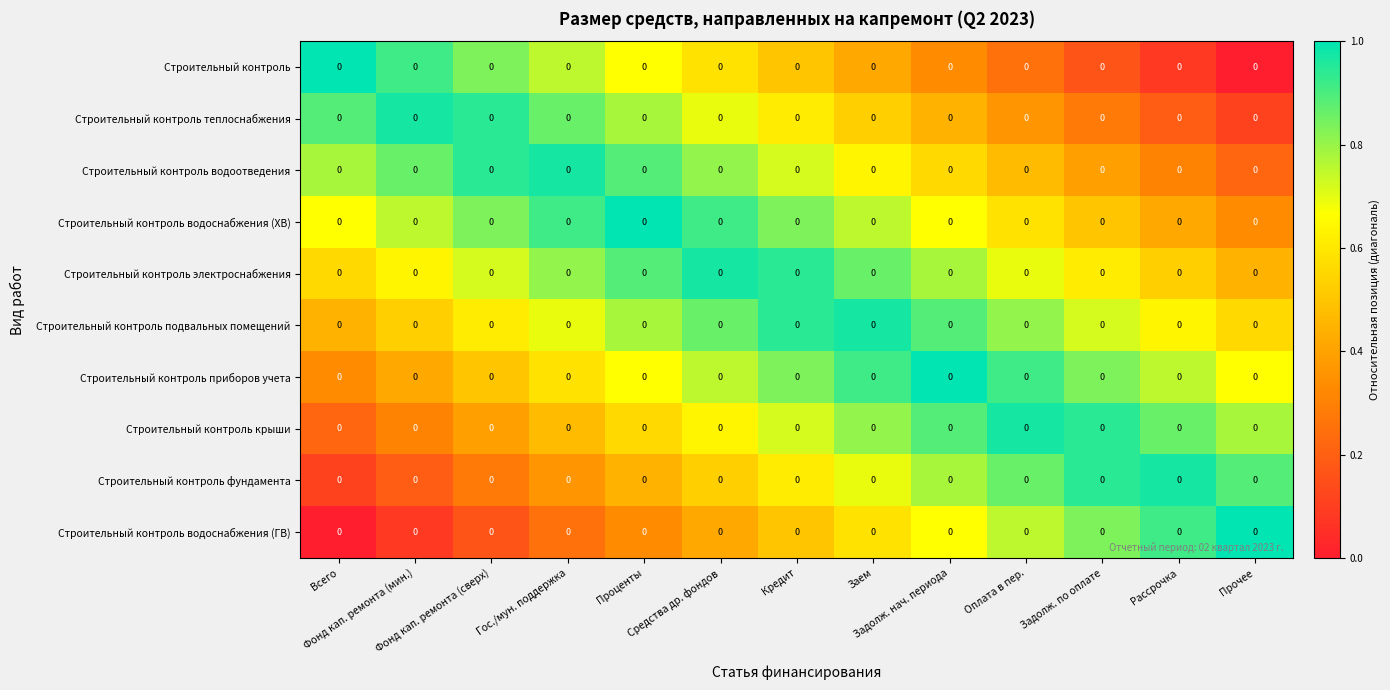

Reading left to right, extract all data points from this chart.

Строительный контроль: Всего=0.0	Фонд кап. ремонта (мин.)=0.0	Фонд кап. ремонта (сверх)=0.0	Гос./мун. поддержка=0.0	Проценты=0.0	Средства др. фондов=0.0	Кредит=0.0	Заем=0.0	Задолж. нач. периода=0.0	Оплата в пер.=0.0	Задолж. по оплате=0.0	Рассрочка=0.0	Прочее=0.0
Строительный контроль теплоснабжения: Всего=0.0	Фонд кап. ремонта (мин.)=0.0	Фонд кап. ремонта (сверх)=0.0	Гос./мун. поддержка=0.0	Проценты=0.0	Средства др. фондов=0.0	Кредит=0.0	Заем=0.0	Задолж. нач. периода=0.0	Оплата в пер.=0.0	Задолж. по оплате=0.0	Рассрочка=0.0	Прочее=0.0
Строительный контроль водоотведения: Всего=0.0	Фонд кап. ремонта (мин.)=0.0	Фонд кап. ремонта (сверх)=0.0	Гос./мун. поддержка=0.0	Проценты=0.0	Средства др. фондов=0.0	Кредит=0.0	Заем=0.0	Задолж. нач. периода=0.0	Оплата в пер.=0.0	Задолж. по оплате=0.0	Рассрочка=0.0	Прочее=0.0
Строительный контроль водоснабжения (ХВ): Всего=0.0	Фонд кап. ремонта (мин.)=0.0	Фонд кап. ремонта (сверх)=0.0	Гос./мун. поддержка=0.0	Проценты=0.0	Средства др. фондов=0.0	Кредит=0.0	Заем=0.0	Задолж. нач. периода=0.0	Оплата в пер.=0.0	Задолж. по оплате=0.0	Рассрочка=0.0	Прочее=0.0
Строительный контроль электроснабжения: Всего=0.0	Фонд кап. ремонта (мин.)=0.0	Фонд кап. ремонта (сверх)=0.0	Гос./мун. поддержка=0.0	Проценты=0.0	Средства др. фондов=0.0	Кредит=0.0	Заем=0.0	Задолж. нач. периода=0.0	Оплата в пер.=0.0	Задолж. по оплате=0.0	Рассрочка=0.0	Прочее=0.0
Строительный контроль подвальных помещений: Всего=0.0	Фонд кап. ремонта (мин.)=0.0	Фонд кап. ремонта (сверх)=0.0	Гос./мун. поддержка=0.0	Проценты=0.0	Средства др. фондов=0.0	Кредит=0.0	Заем=0.0	Задолж. нач. периода=0.0	Оплата в пер.=0.0	Задолж. по оплате=0.0	Рассрочка=0.0	Прочее=0.0
Строительный контроль приборов учета: Всего=0.0	Фонд кап. ремонта (мин.)=0.0	Фонд кап. ремонта (сверх)=0.0	Гос./мун. поддержка=0.0	Проценты=0.0	Средства др. фондов=0.0	Кредит=0.0	Заем=0.0	Задолж. нач. периода=0.0	Оплата в пер.=0.0	Задолж. по оплате=0.0	Рассрочка=0.0	Прочее=0.0
Строительный контроль крыши: Всего=0.0	Фонд кап. ремонта (мин.)=0.0	Фонд кап. ремонта (сверх)=0.0	Гос./мун. поддержка=0.0	Проценты=0.0	Средства др. фондов=0.0	Кредит=0.0	Заем=0.0	Задолж. нач. периода=0.0	Оплата в пер.=0.0	Задолж. по оплате=0.0	Рассрочка=0.0	Прочее=0.0
Строительный контроль фундамента: Всего=0.0	Фонд кап. ремонта (мин.)=0.0	Фонд кап. ремонта (сверх)=0.0	Гос./мун. поддержка=0.0	Проценты=0.0	Средства др. фондов=0.0	Кредит=0.0	Заем=0.0	Задолж. нач. периода=0.0	Оплата в пер.=0.0	Задолж. по оплате=0.0	Рассрочка=0.0	Прочее=0.0
Строительный контроль водоснабжения (ГВ): Всего=0.0	Фонд кап. ремонта (мин.)=0.0	Фонд кап. ремонта (сверх)=0.0	Гос./мун. поддержка=0.0	Проценты=0.0	Средства др. фондов=0.0	Кредит=0.0	Заем=0.0	Задолж. нач. периода=0.0	Оплата в пер.=0.0	Задолж. по оплате=0.0	Рассрочка=0.0	Прочее=0.0